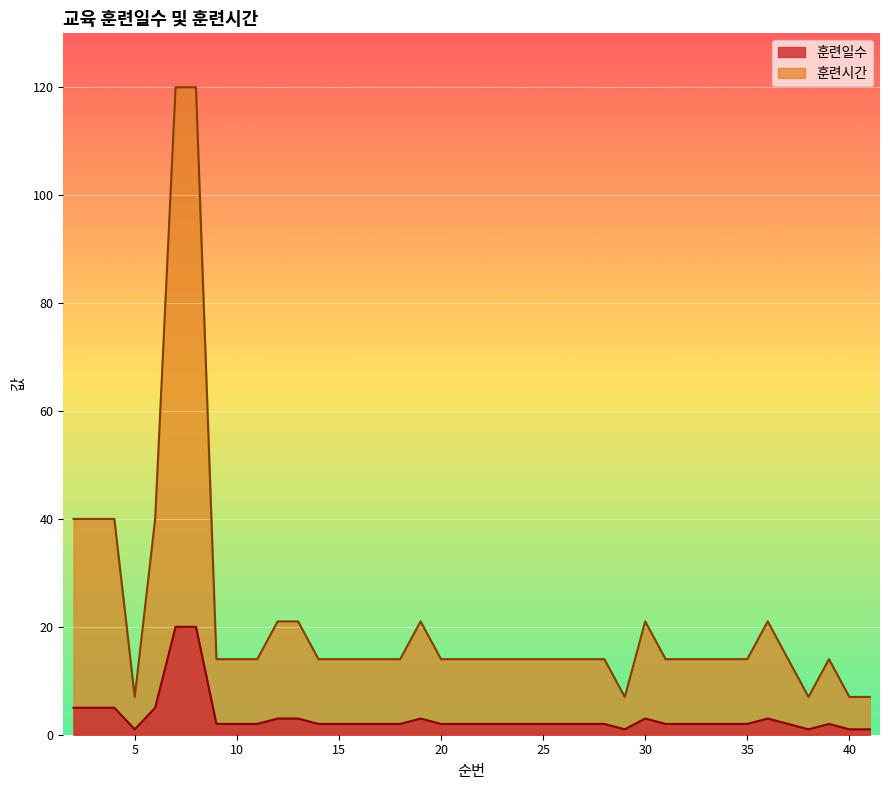

Which category has the lowest value across all series?

5